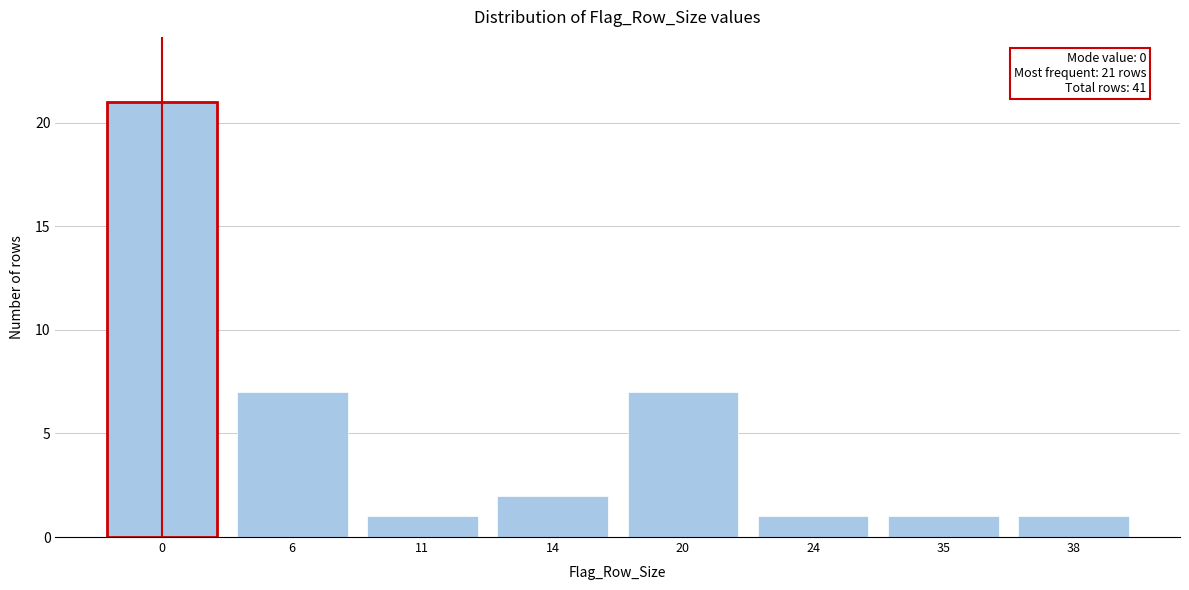

Reading left to right, transcribe all the data shown in this chart.

21	7	1	2	7	1	1	1